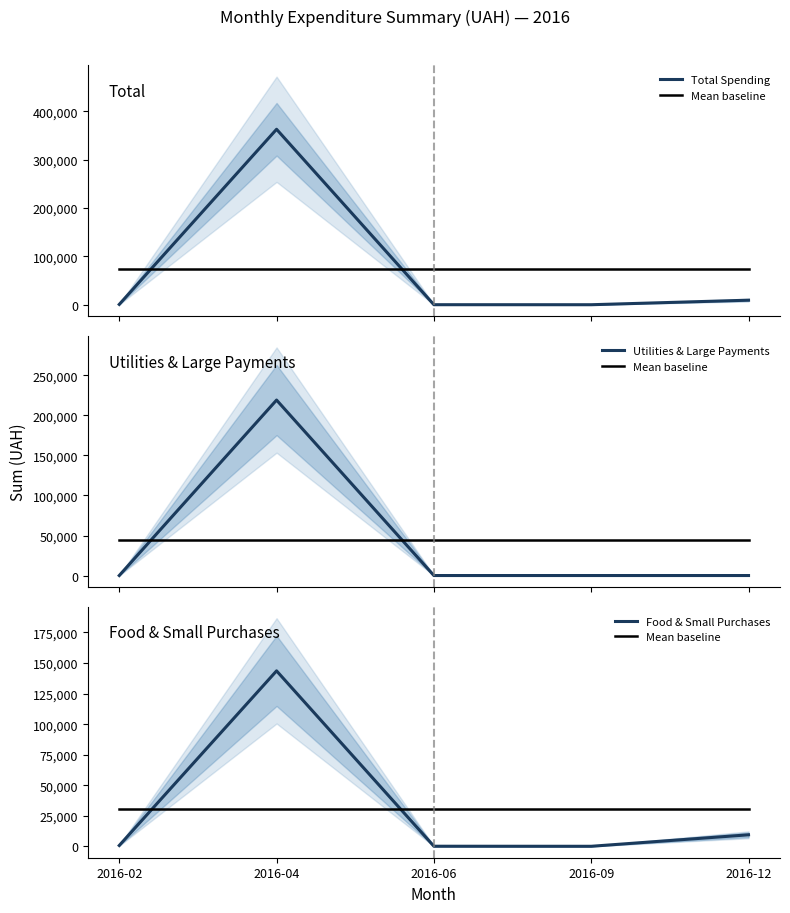

What is the average value of the Food & Small Purchases series?

30806.3